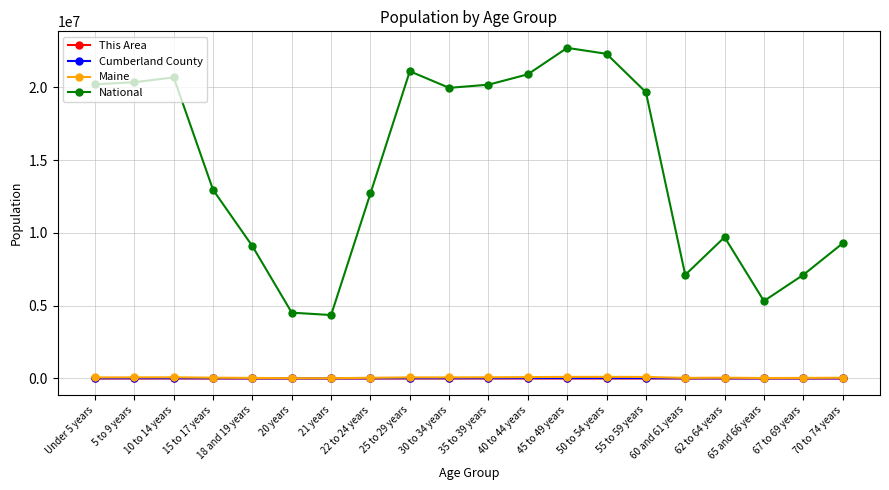

True or false: This Area and National cross at least once.

False